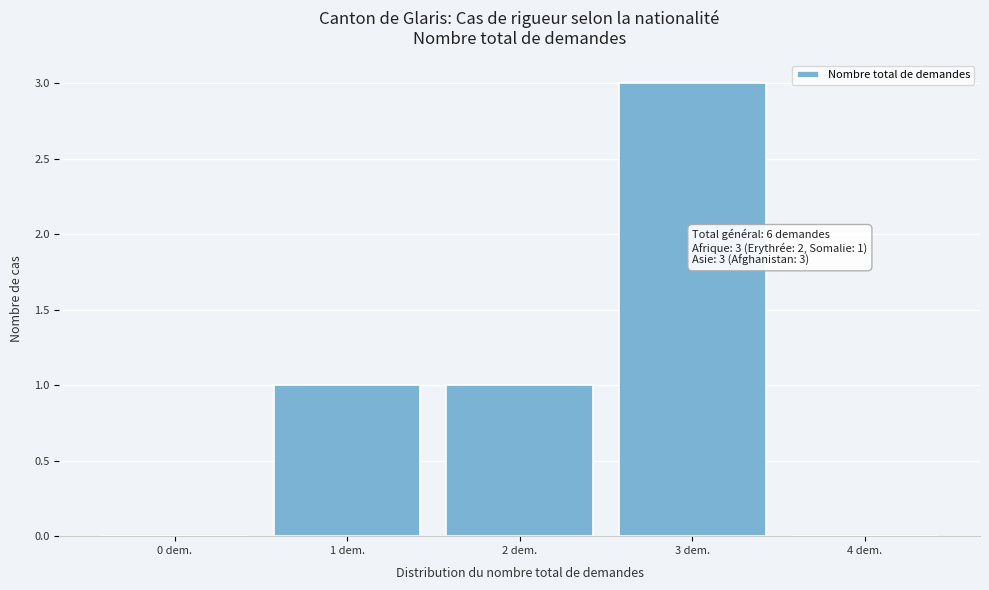

Reading left to right, list all the values displayed in this chart.

0 dem.=0	1 dem.=1	2 dem.=1	3 dem.=3	4 dem.=0